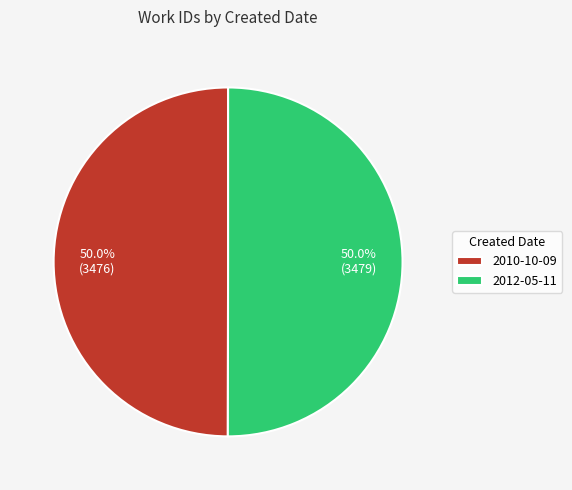

How many slices are in this pie chart?

2